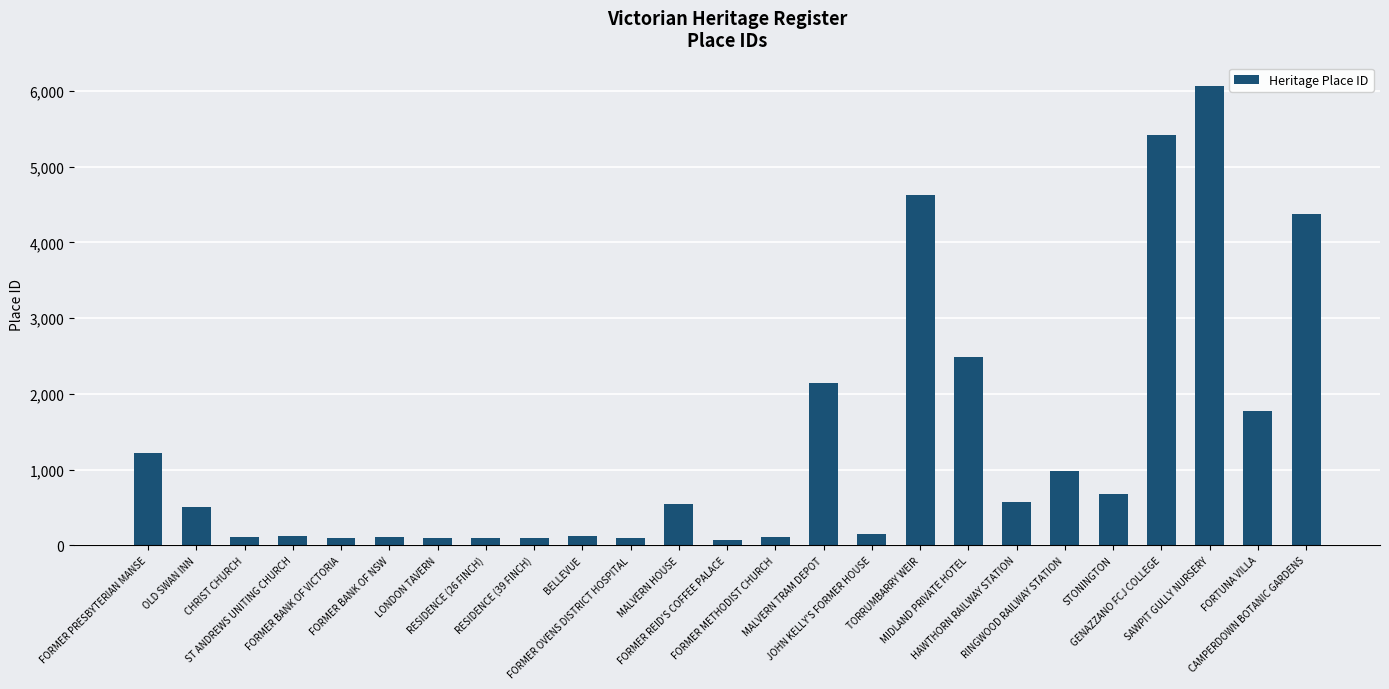

What is the average value?

1308